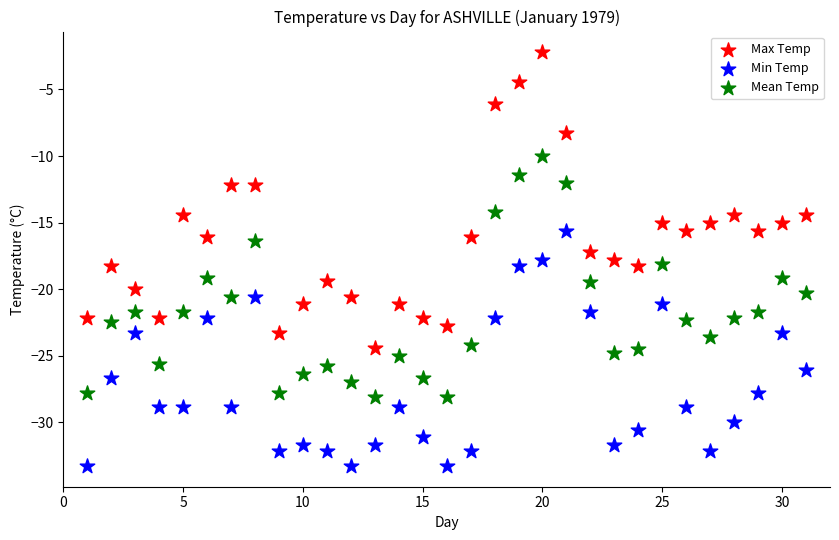

Across all data points, what is the range of X values (max minus min)?

30.0